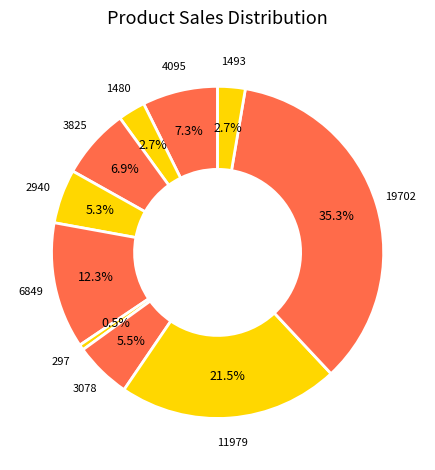

Count the number of slices in the pie.

10